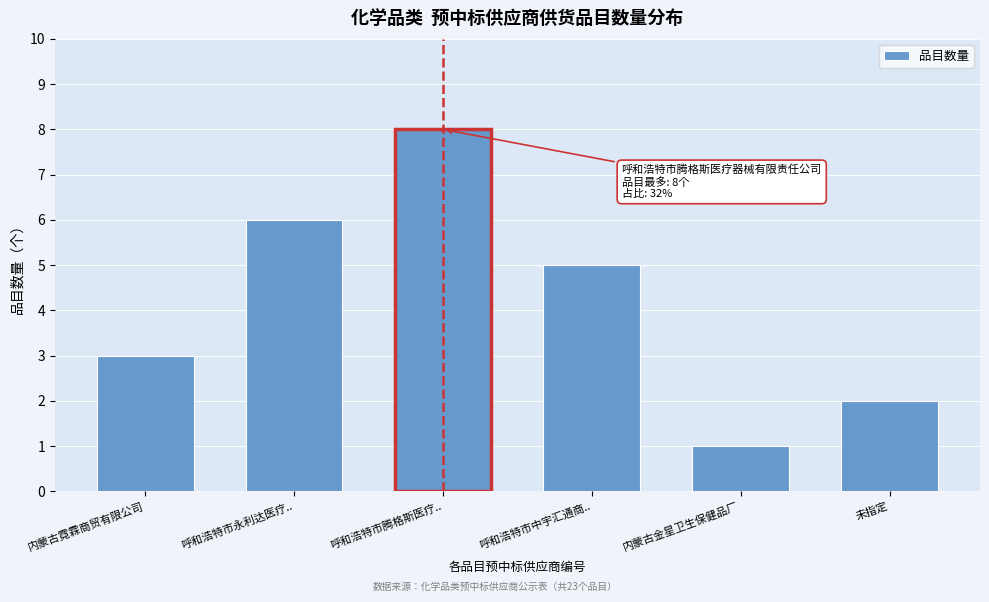

Reading left to right, what are all the values shown in this chart?

3	6	8	5	1	2